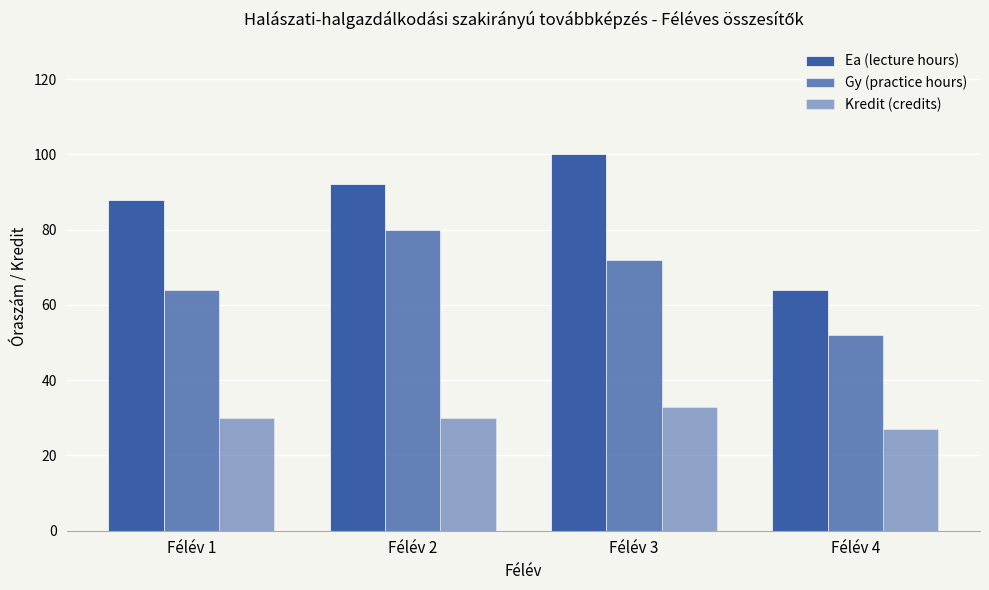

At which label does Ea (lecture hours) reach its peak?

Félév 3